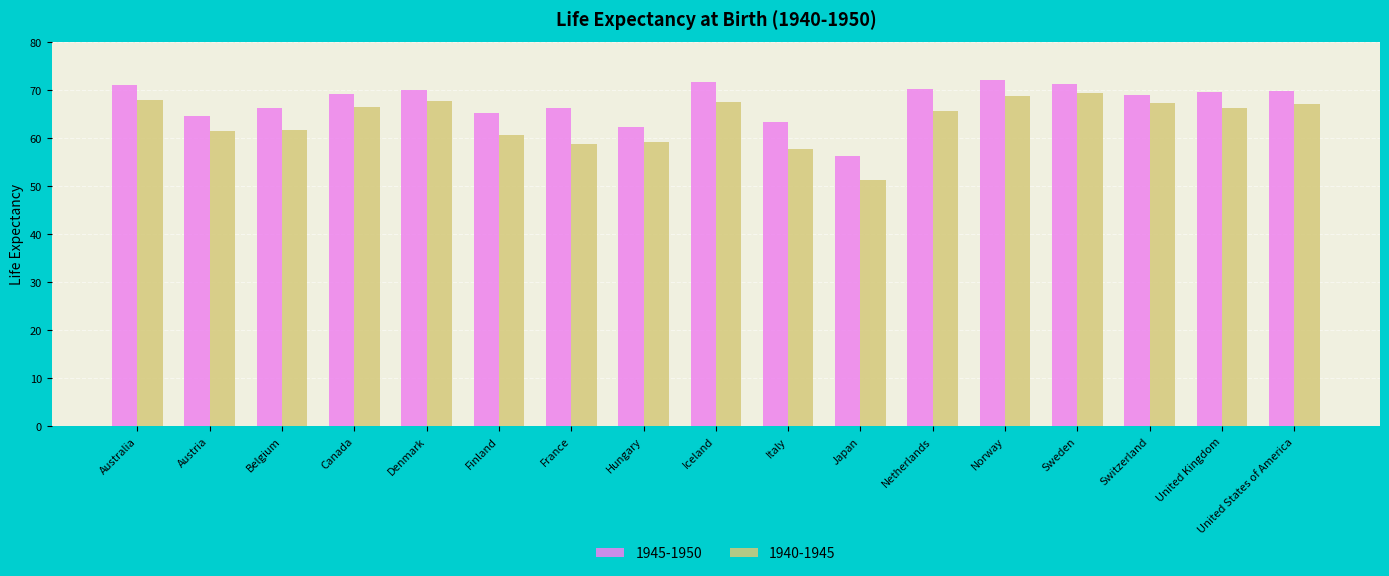

What is the difference between the maximum and second lowest values in the 1940-1945 series?

11.7